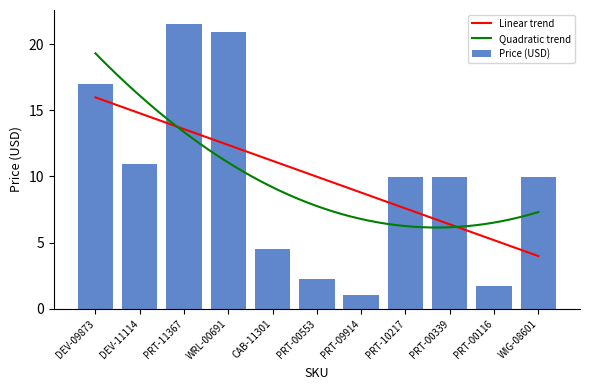

Which label corresponds to the largest value in the chart?

PRT-11367